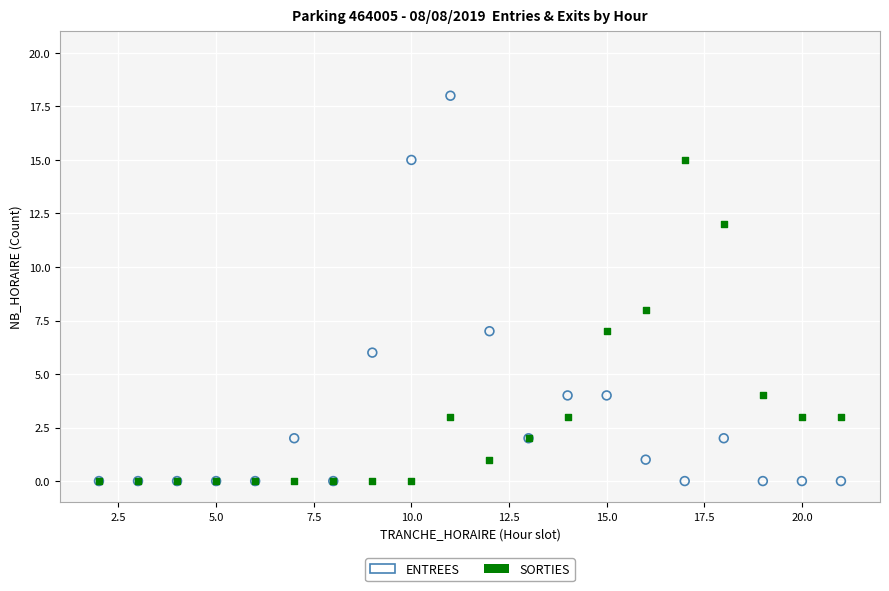

In the ENTREES series, what Y value is closest to 9?

7